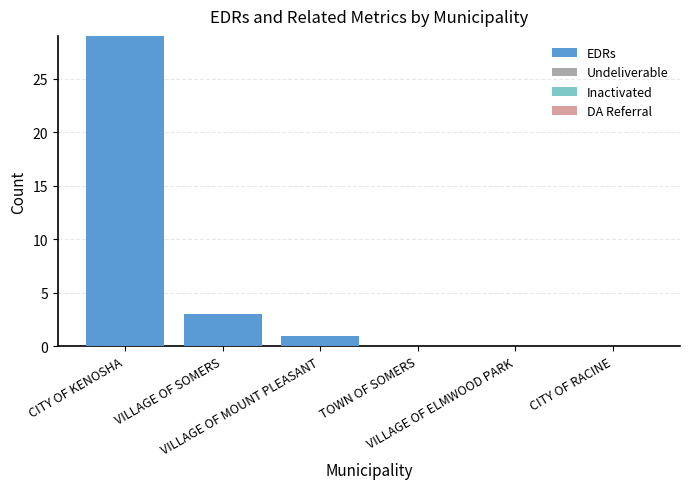

What is the greatest value displayed?

29